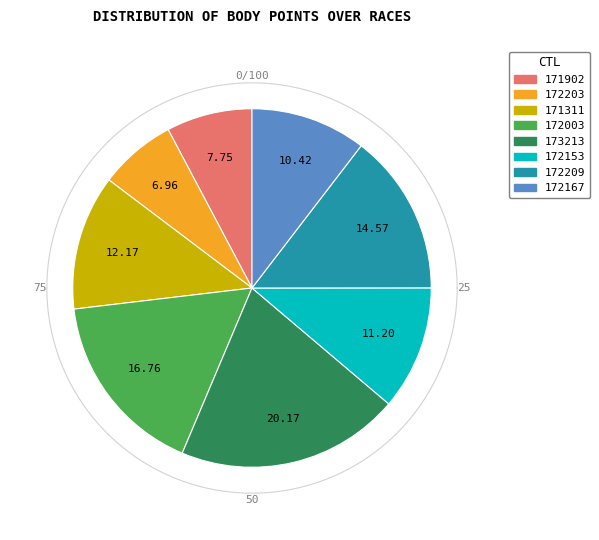

Does 172209 represent more than half of the total?

No